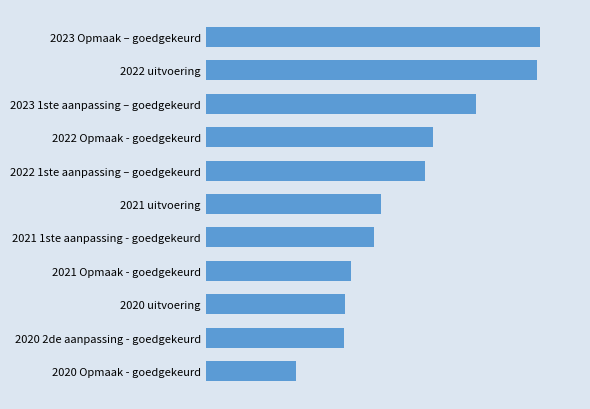

Are the bars horizontal?

Yes